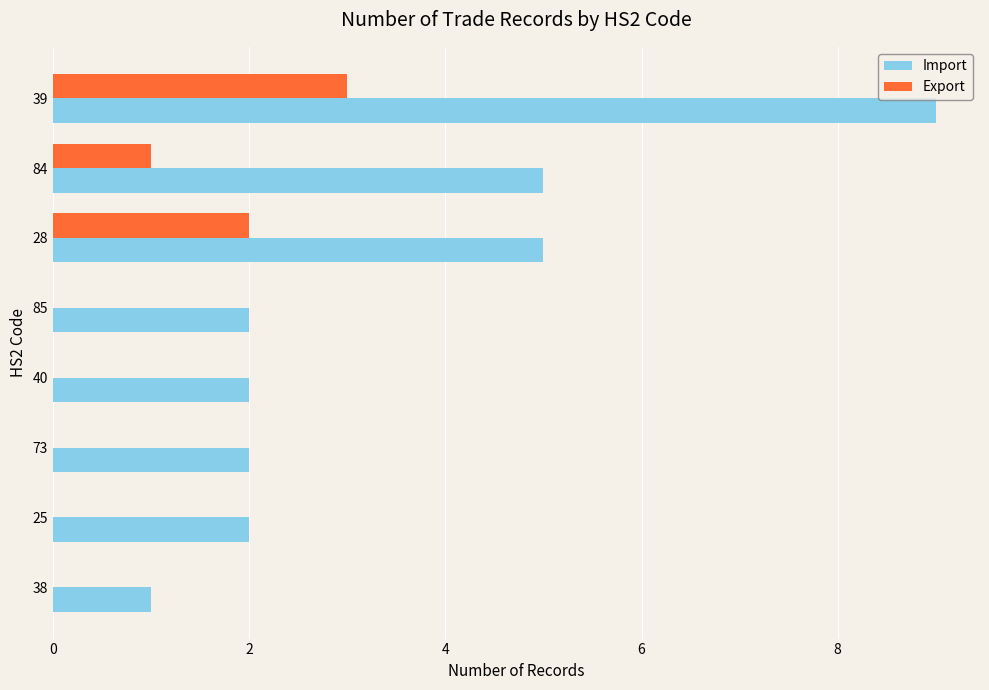

What value does the Export series have at 39?

3